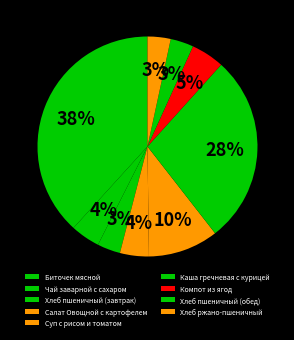

How many slices are in this pie chart?

9